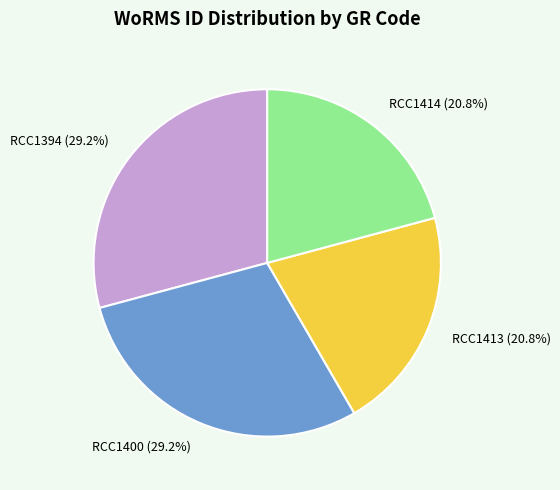

How many segments does this pie chart have?

4